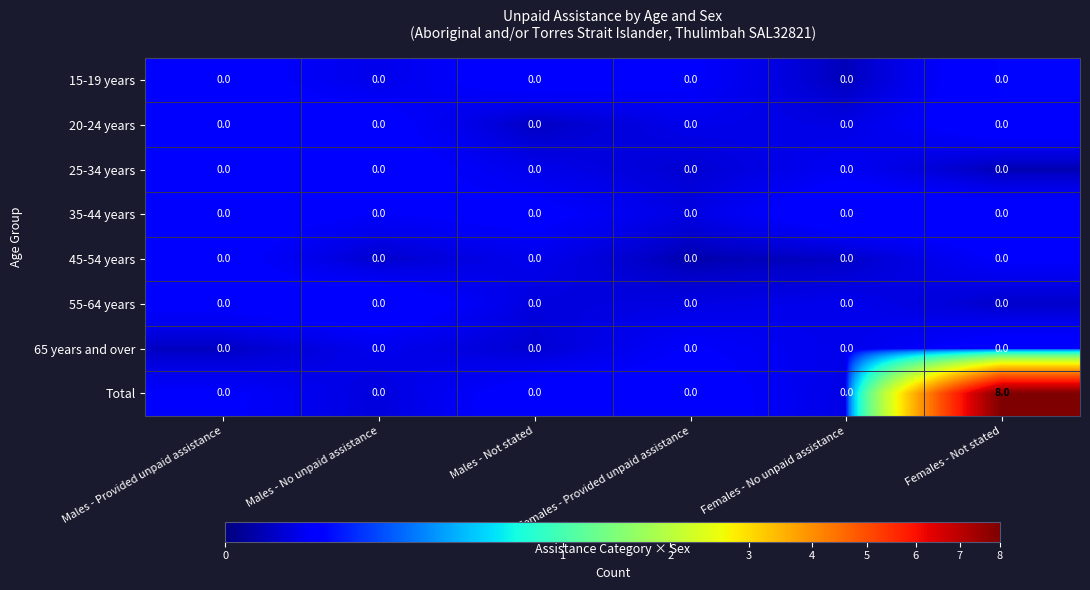

At how many categories does at least one series exceed 7?

1